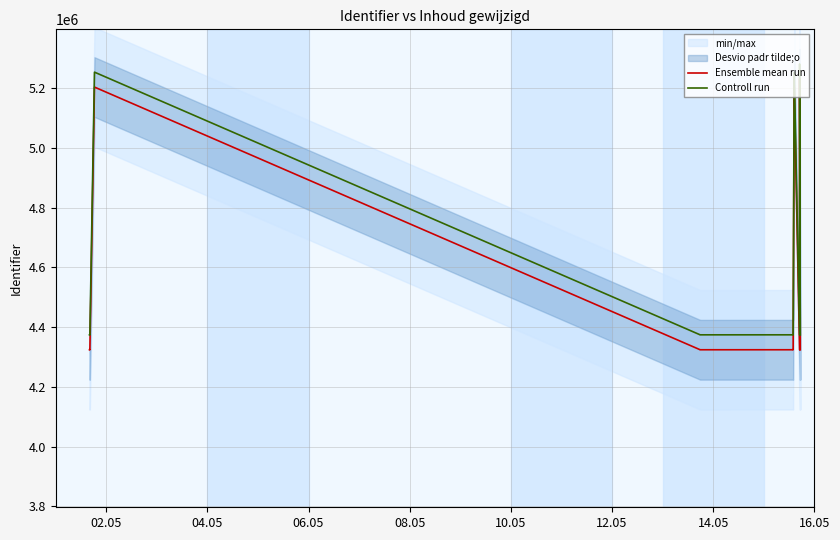

True or false: Ensemble mean run has a value of 1942986 at 04.05.

False